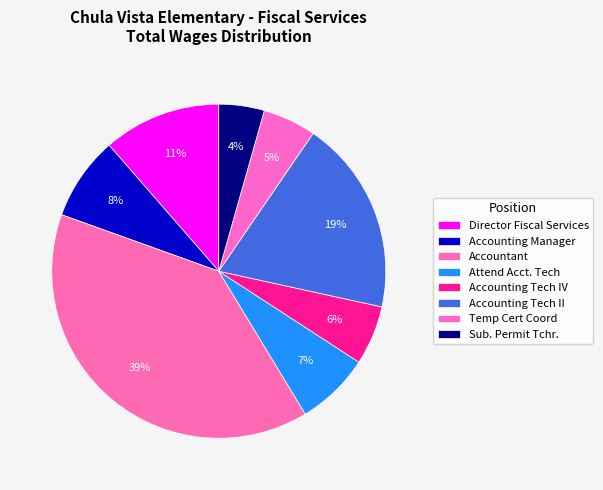

The Temp Cert Coord slice represents 1% of the pie. True or false?

False